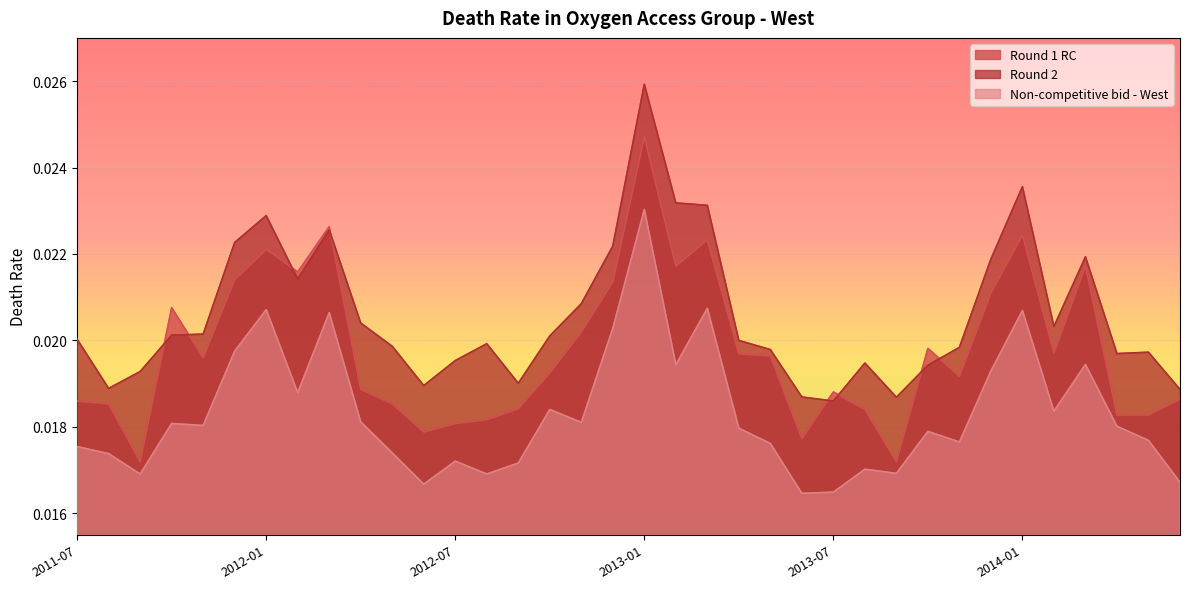

Does the chart display data point markers on the line(s)?

No